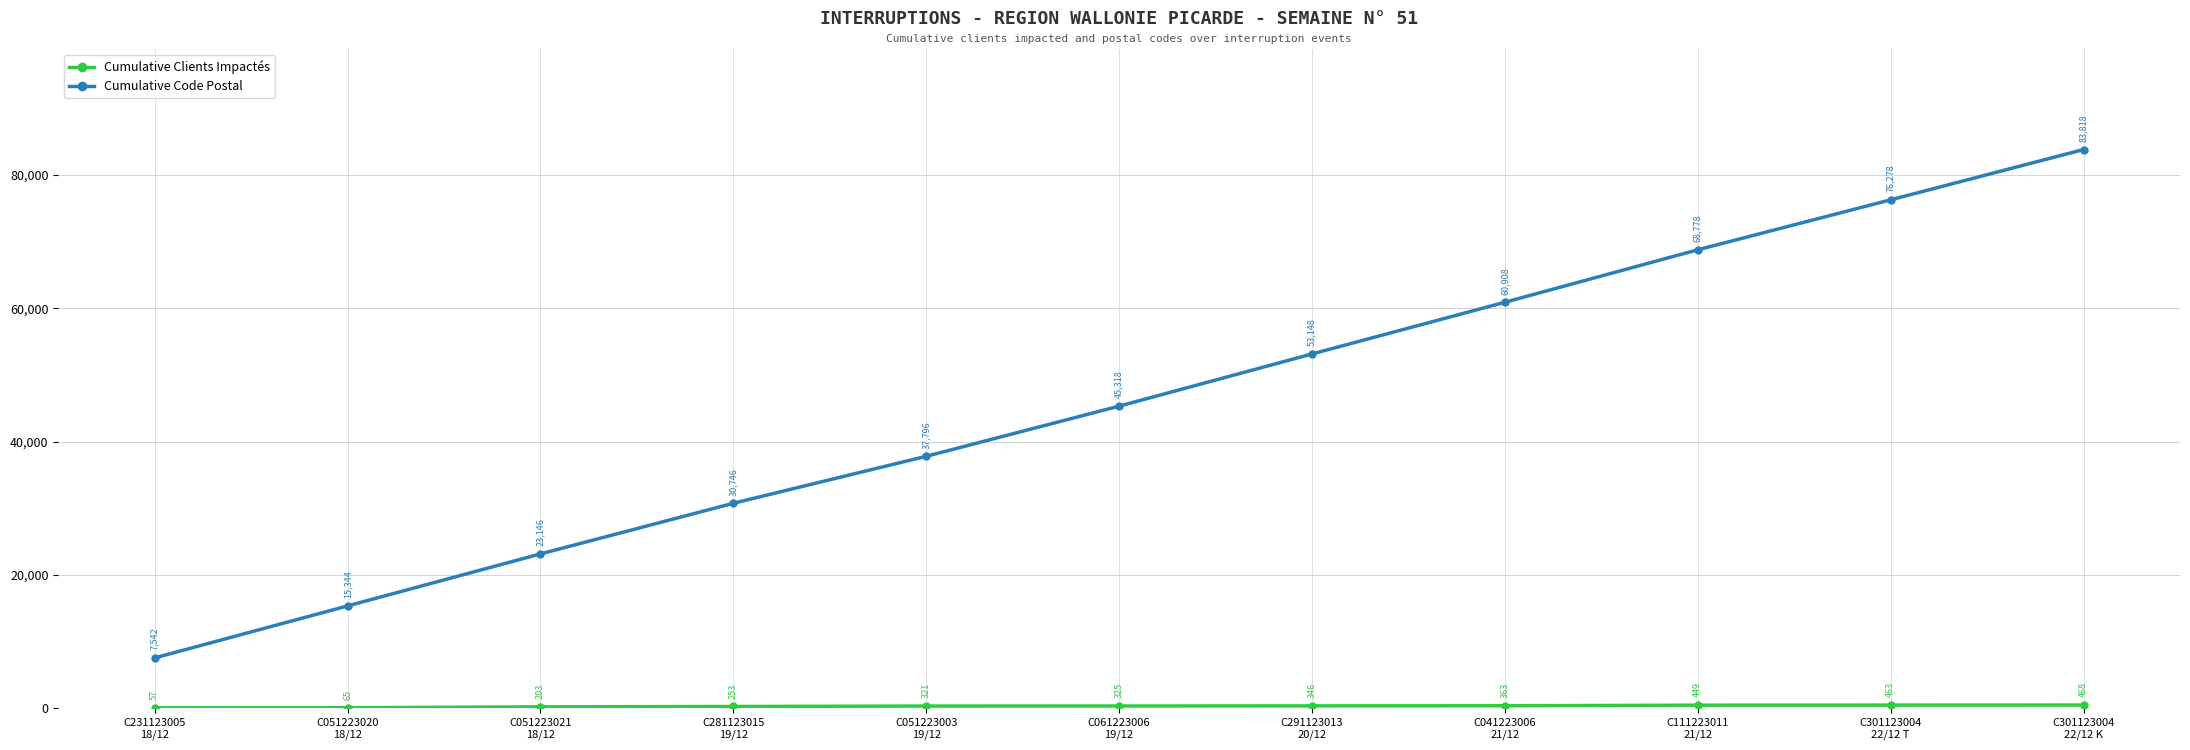

Which series has the largest range (max minus min)?

Cumulative Code Postal